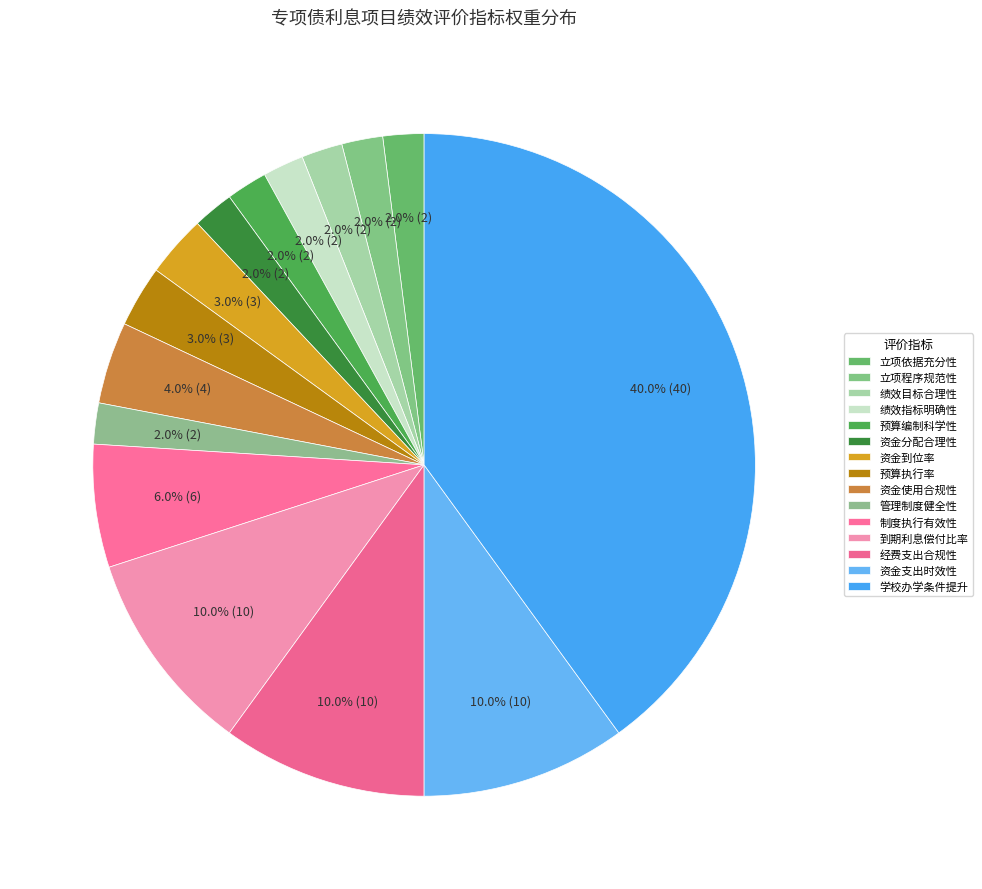

What percentage is the 管理制度健全性 slice, to the nearest percent?

2%